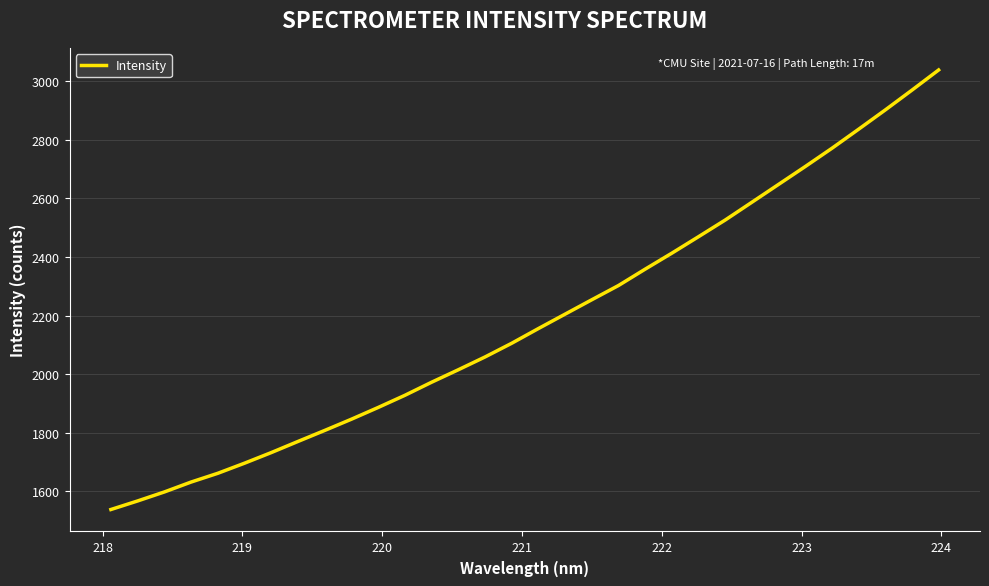

What is the minimum value shown in the chart?

1538.5